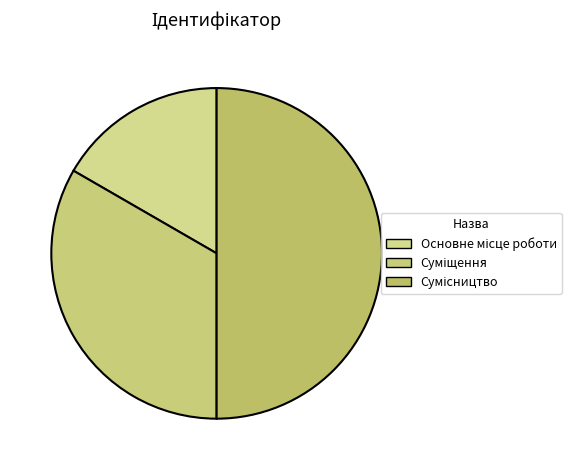

Approximately how many times larger is the value at Основне місце роботи compared to Суміщення?

0.5